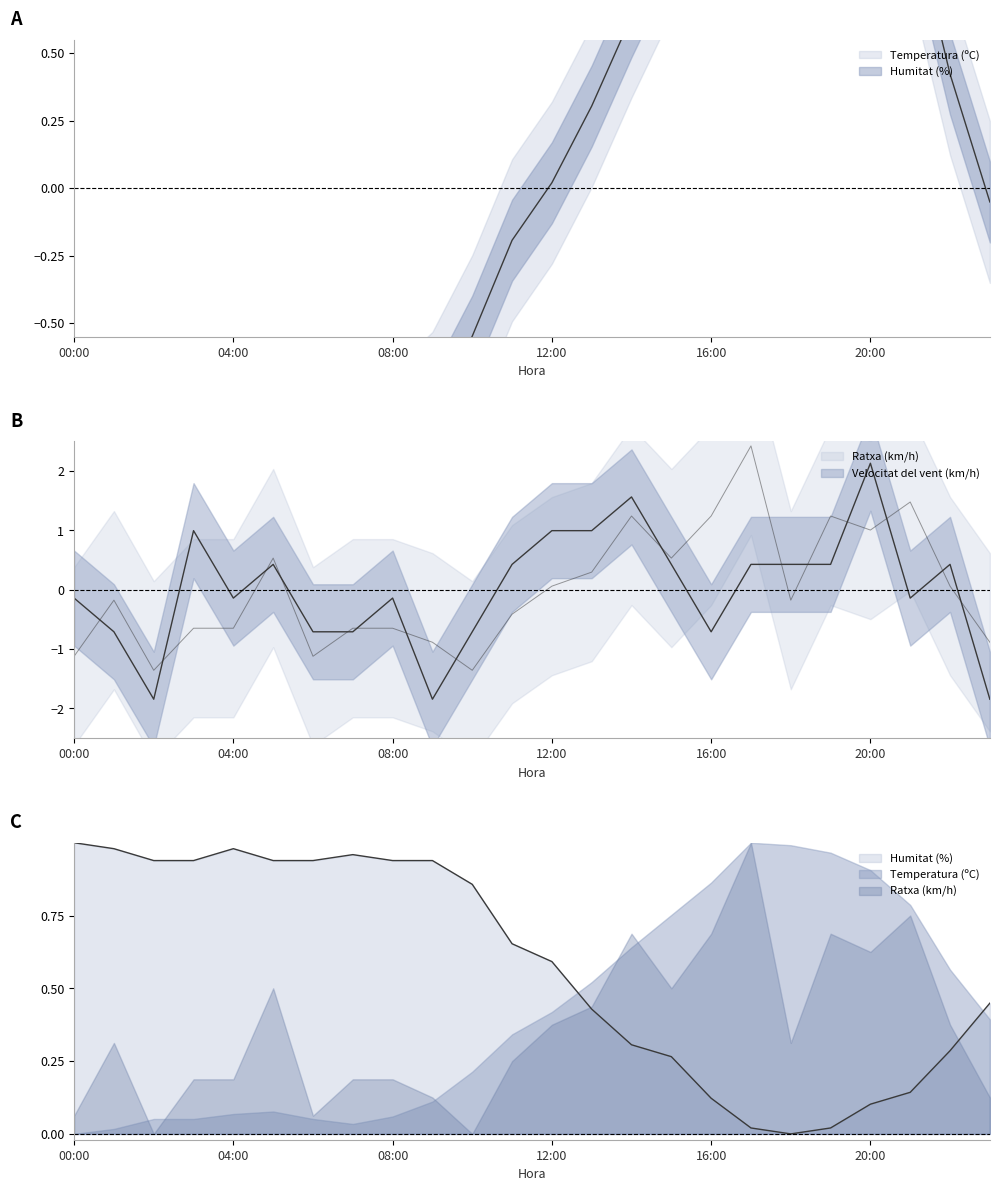

At how many categories does at least one series exceed 2?

2